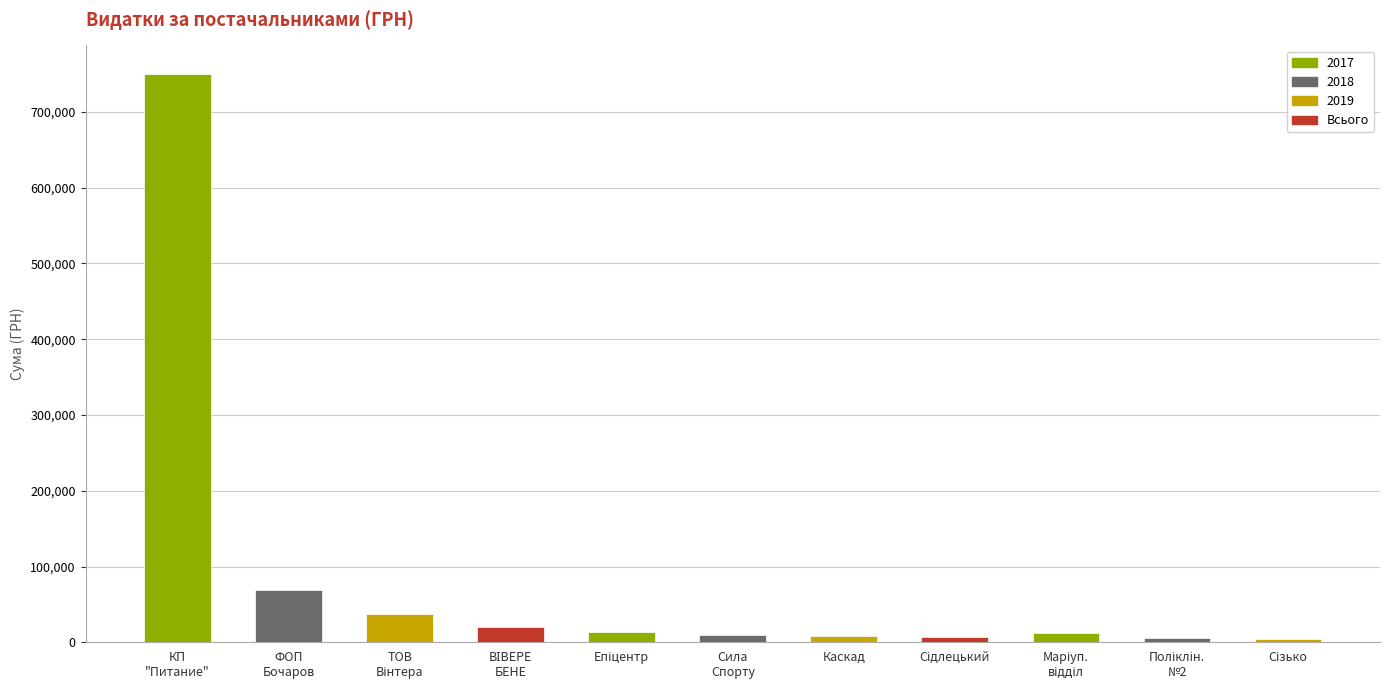

What is the value of the 1st bar from the left?

750109.4